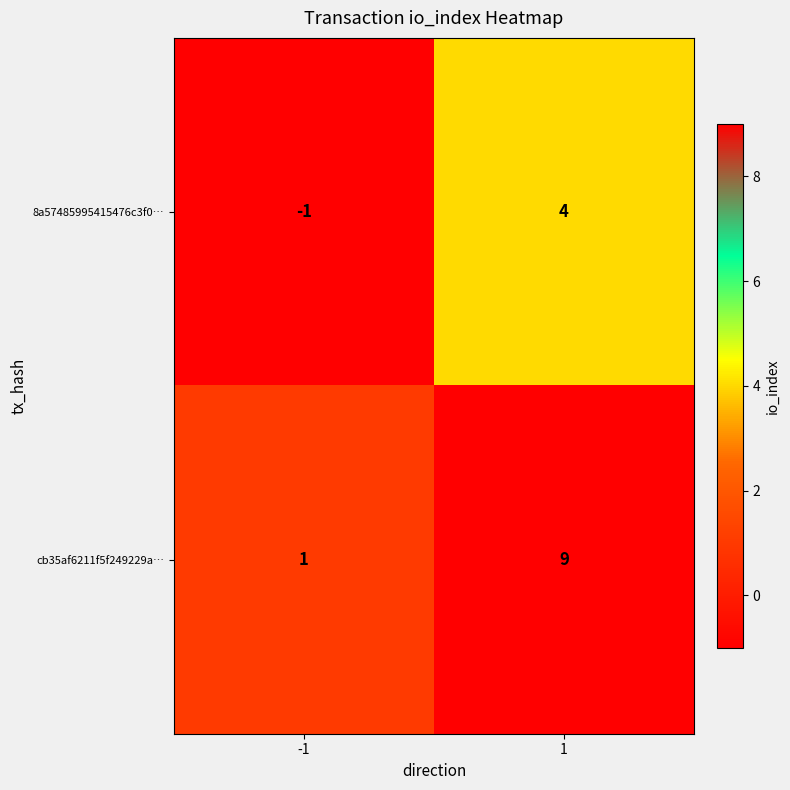

What is the greatest value displayed?

9